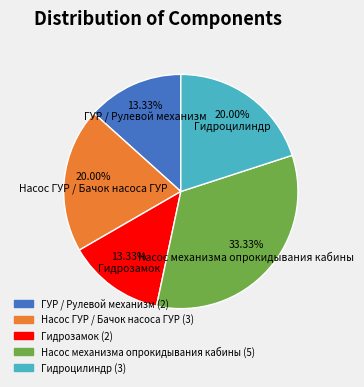

Combined, do ГУР / Рулевой механизм and Насос ГУР / Бачок насоса ГУР account for over 50%?

No